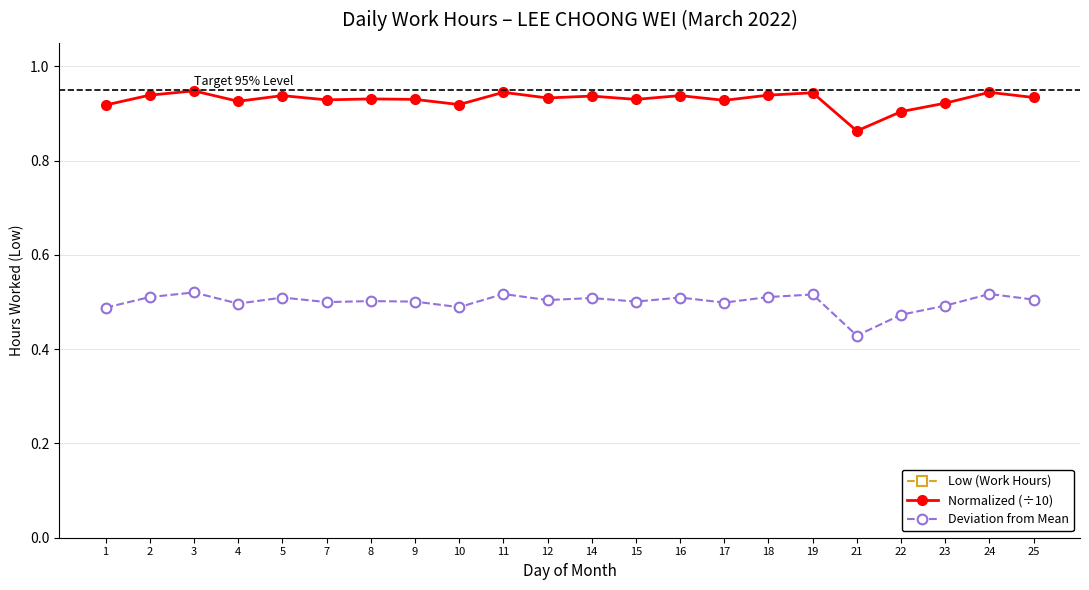

At which category is the sum across all series the highest?

3